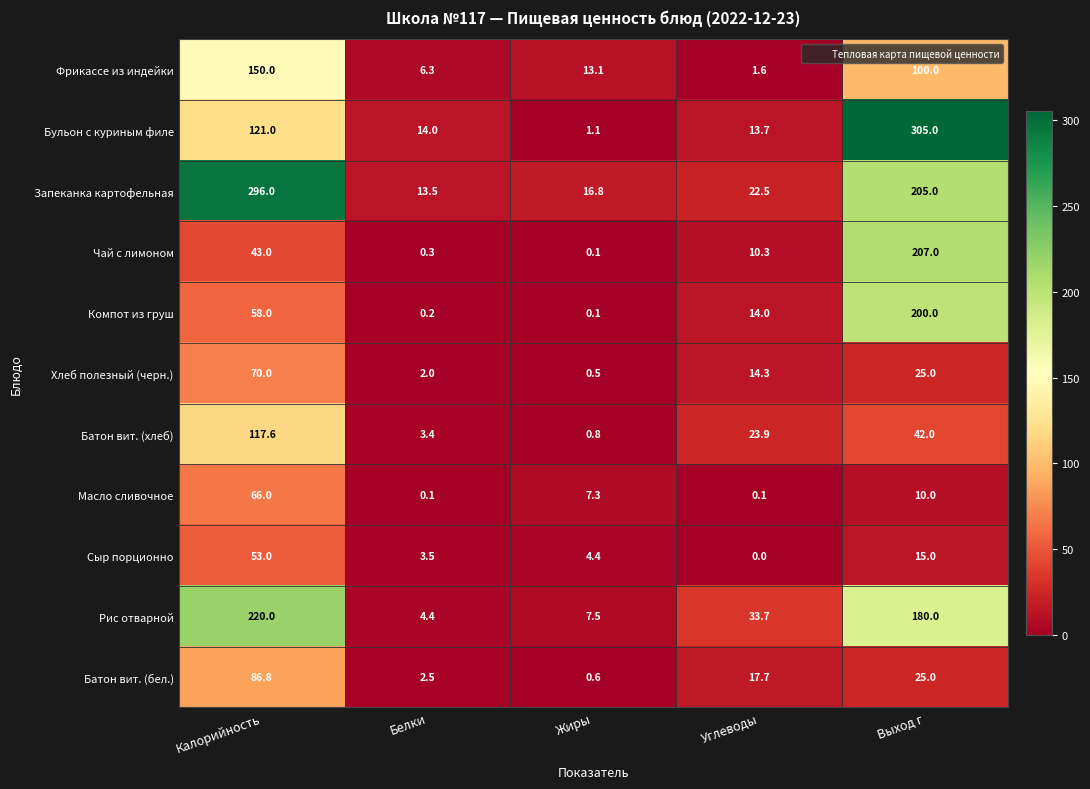

Where is Батон вит. (хлеб) nearest to the value 59?

Выход г